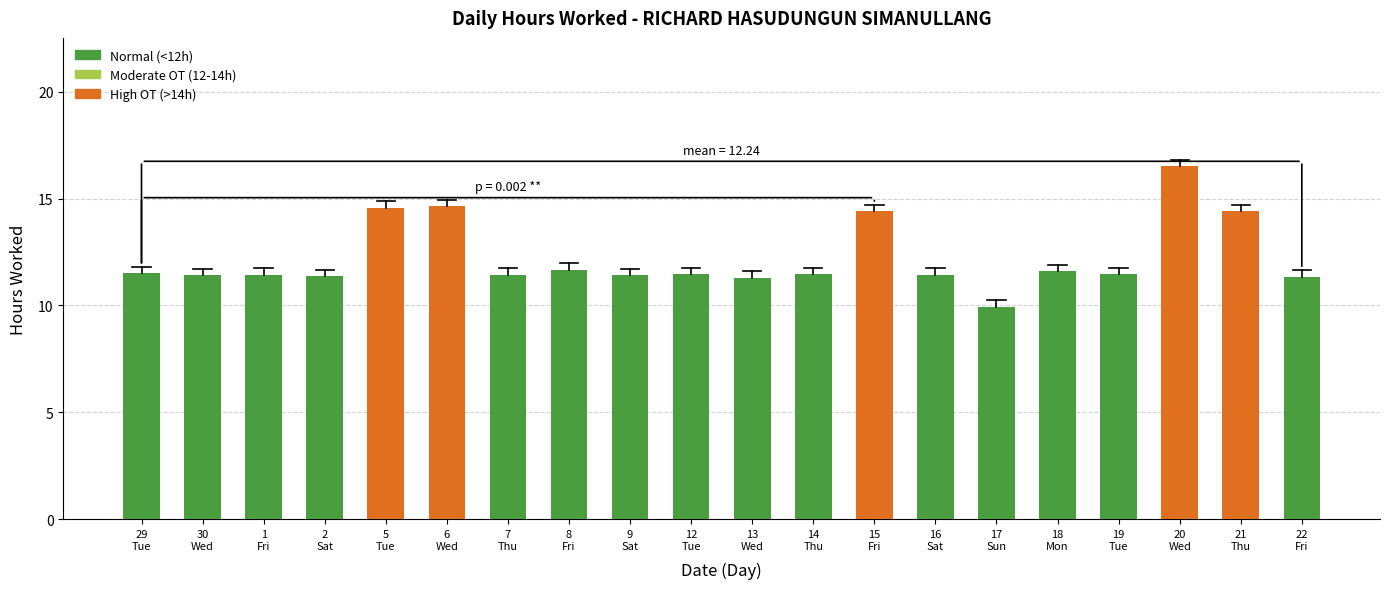

What is the minimum value shown in the chart?

9.9